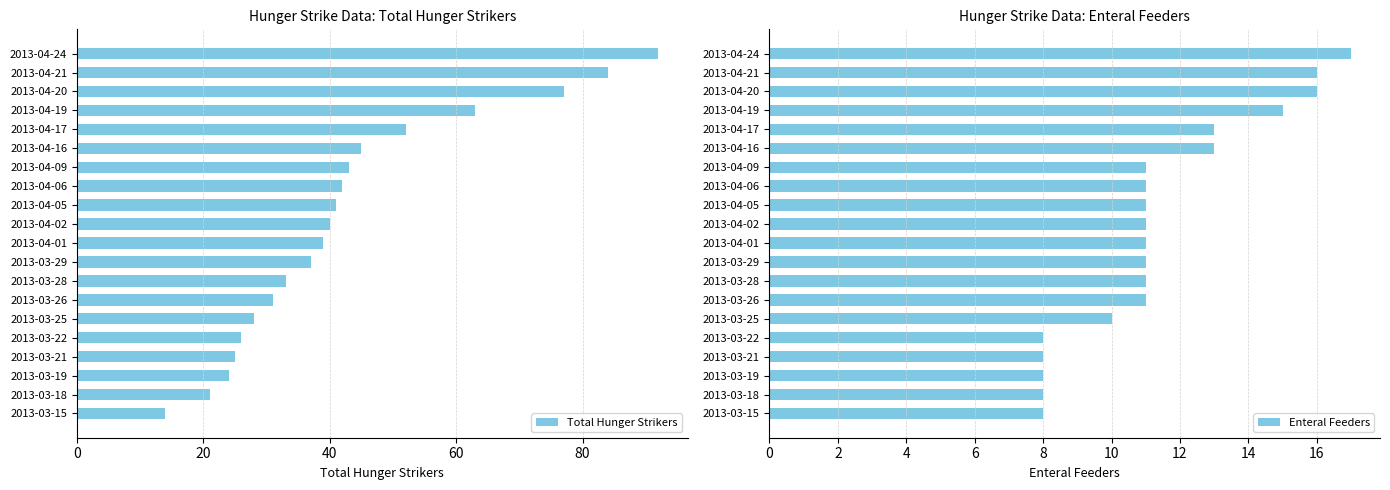

Where is Total Hunger Strikers nearest to the value 53?

2013-04-17